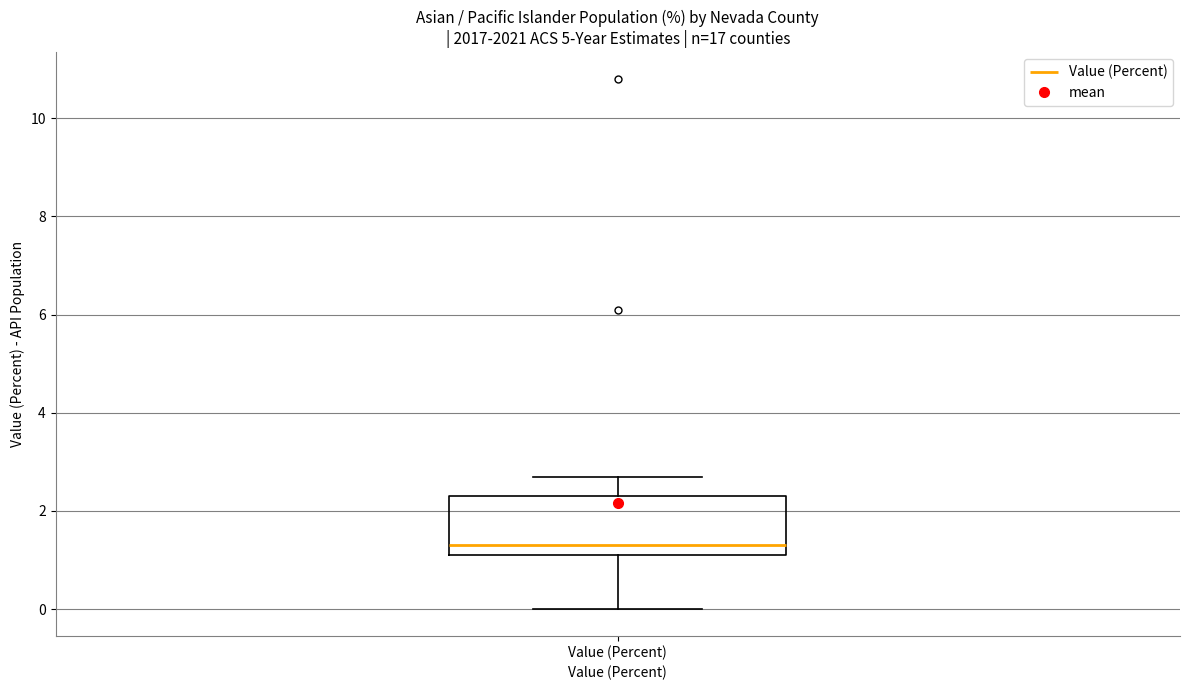

Transcribe this box plot: give where the median line is, the range the box spans, and where the two whiskers end, as read against the y-axis. The values are not printed on the chart, so give them approximately, as read against the axis.

median 1.4, box 1.2 to 2.4, whiskers 0.0 to 2.8